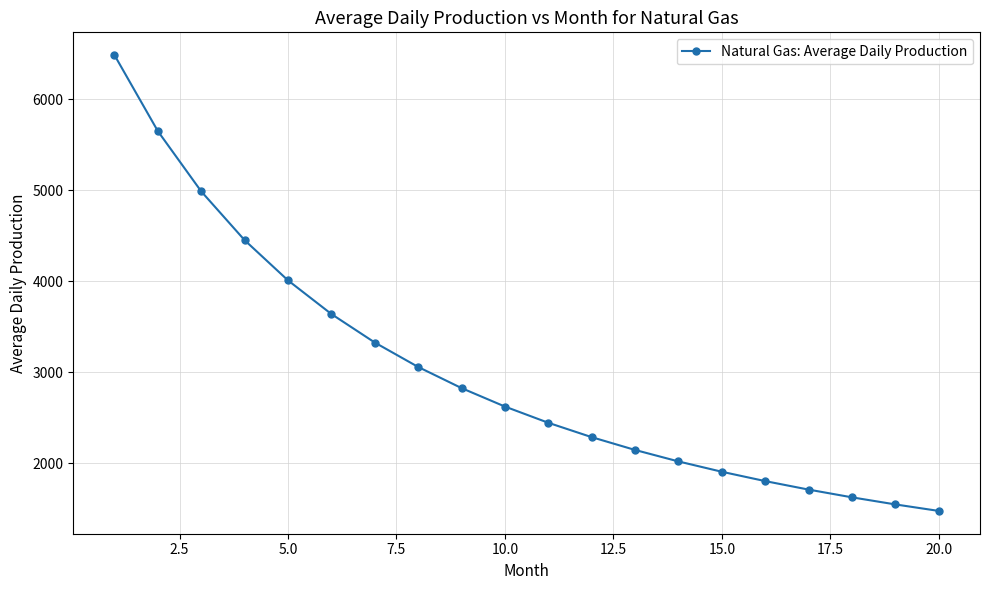

What is the value of the 15th point from the left?

1907.4